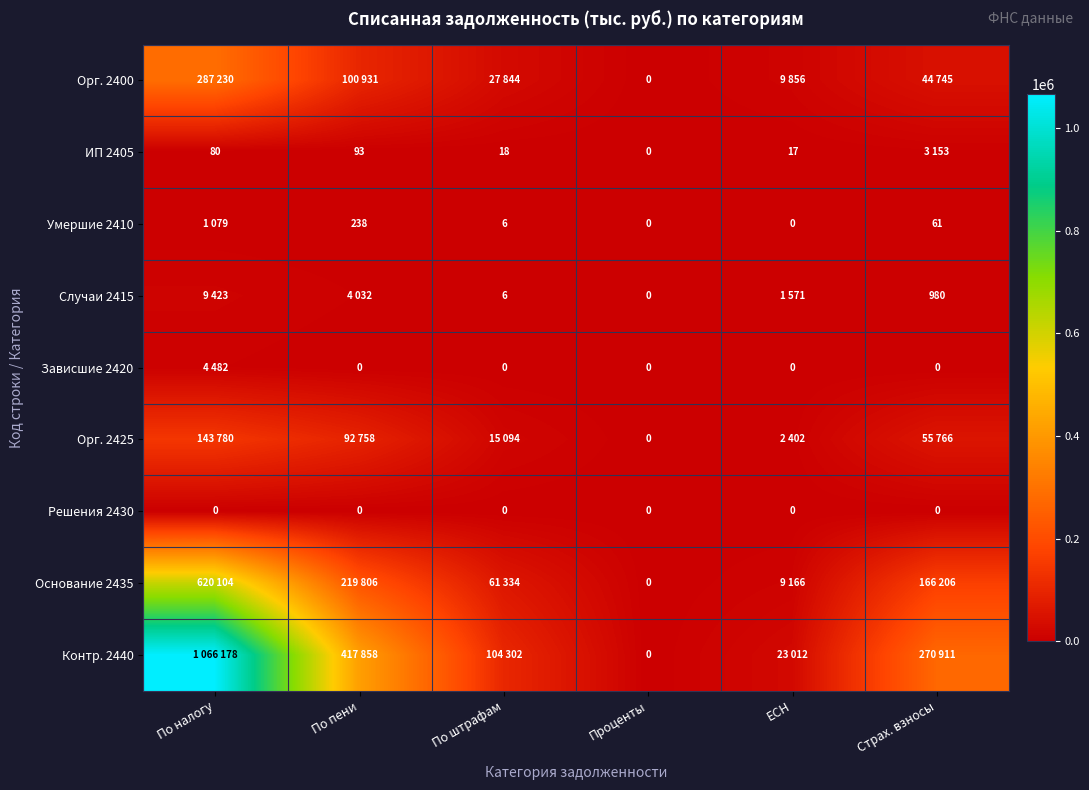

True or false: ИП 2405 has a value of 80 at По налогу.

True